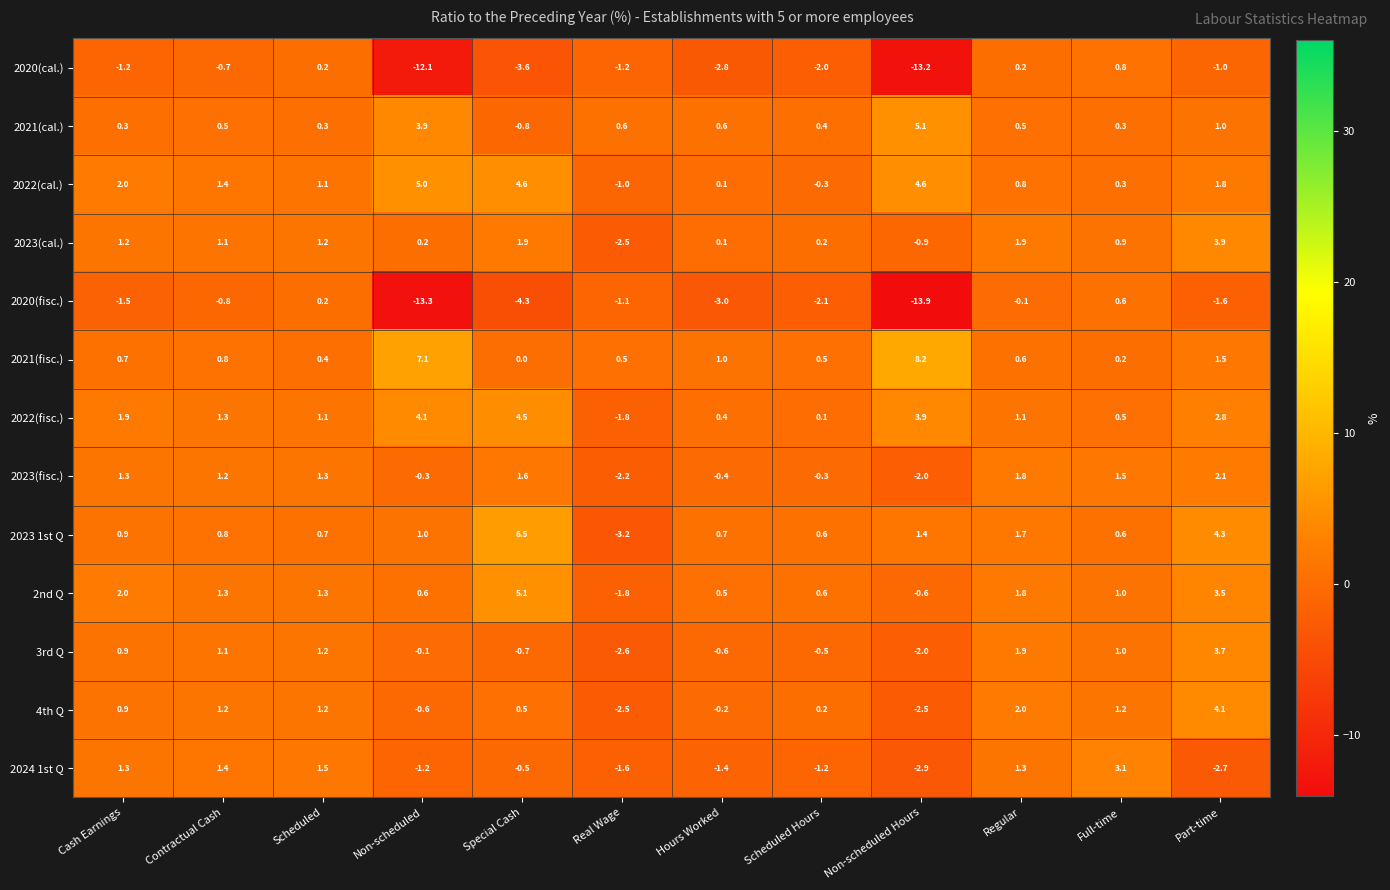

Is it true that 4th Q equals -1.6 at Non-scheduled Hours?

False